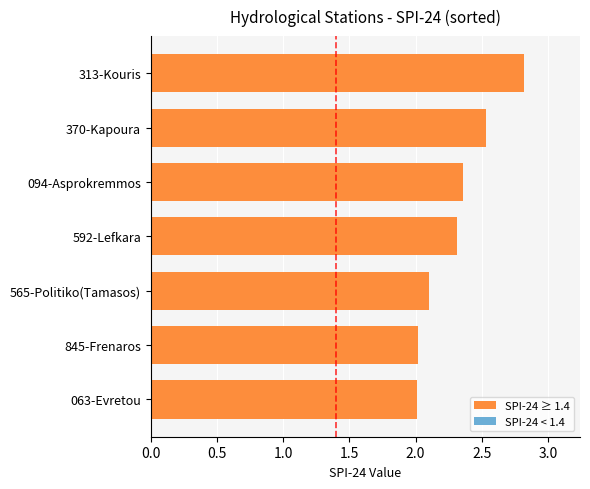

What is the maximum value shown in the chart?

2.8